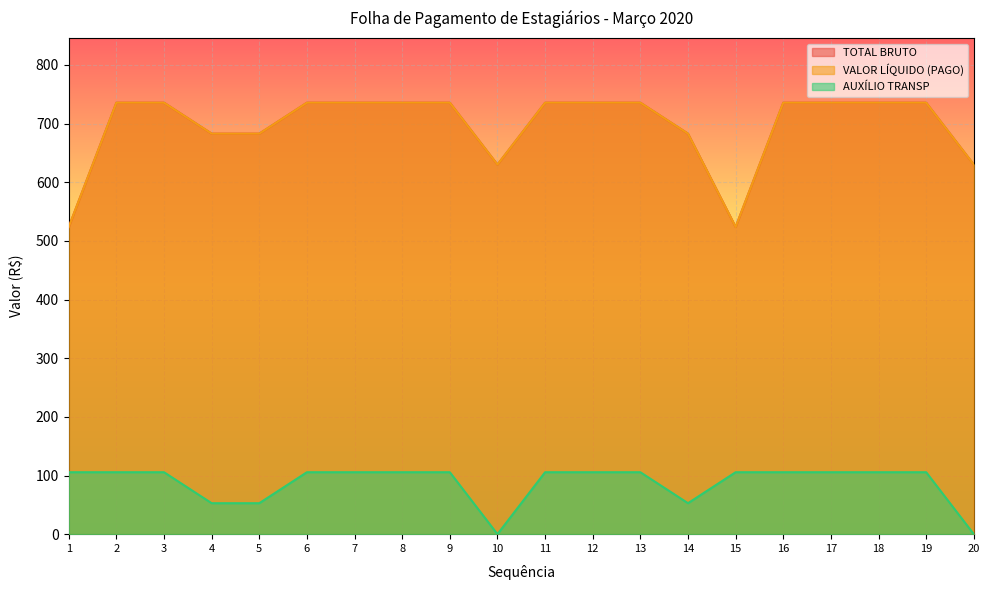

True or false: AUXÍLIO TRANSP has more than 1 interior local peaks.

False